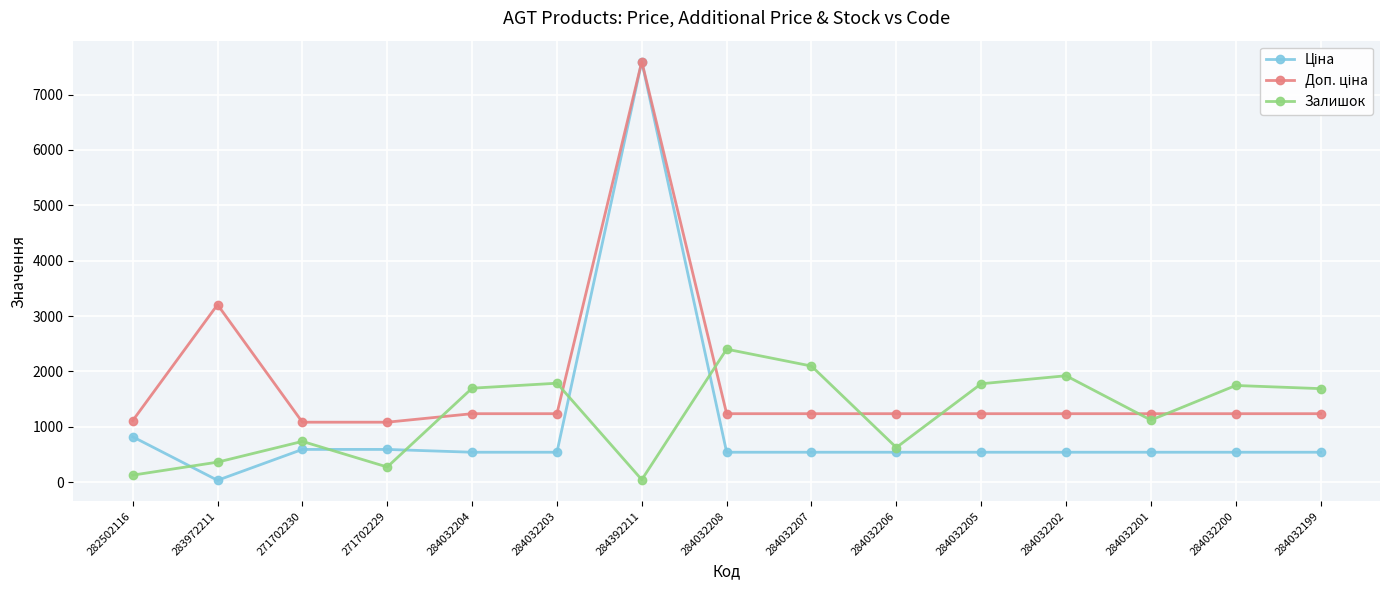

Where is the first local minimum for Залишок?

271702229